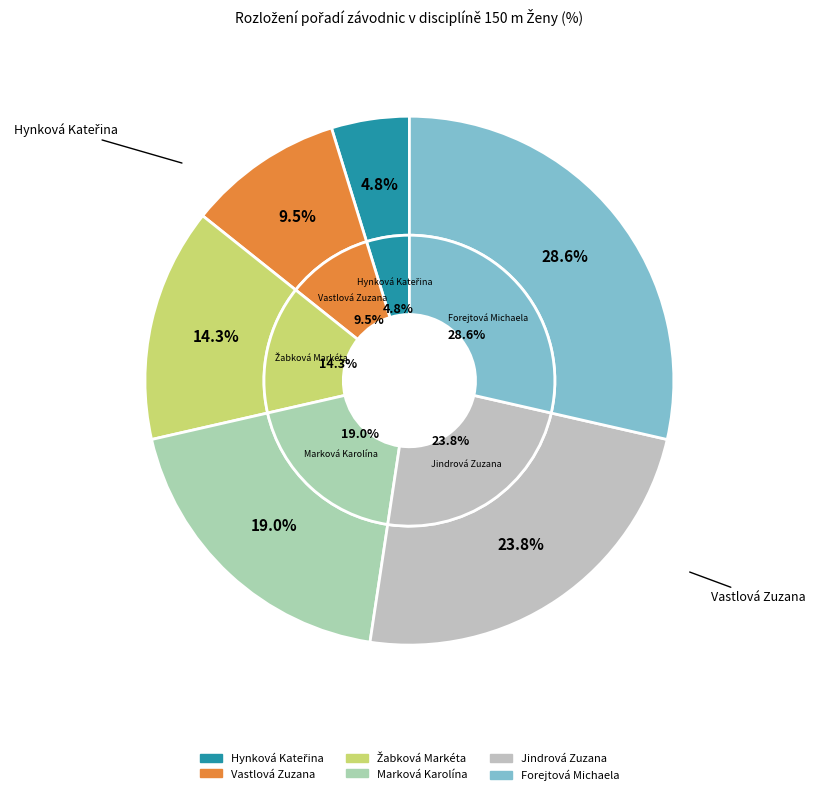

True or false: Jindrová Zuzana accounts for 36% of the total.

False